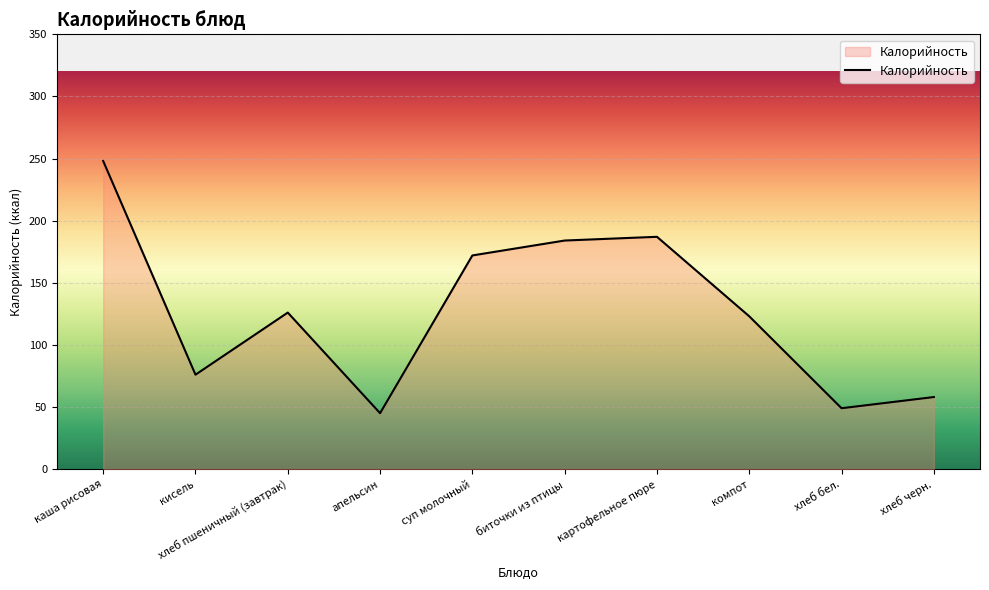

What is the difference between the values at каша рисовая and биточки из птицы?

64